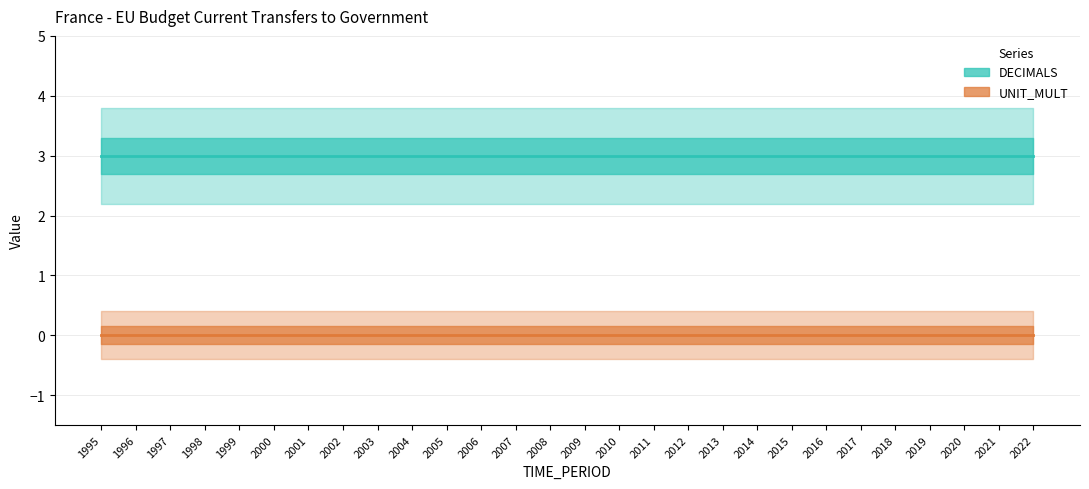

The DECIMALS series shows 2 at 2001. True or false?

False